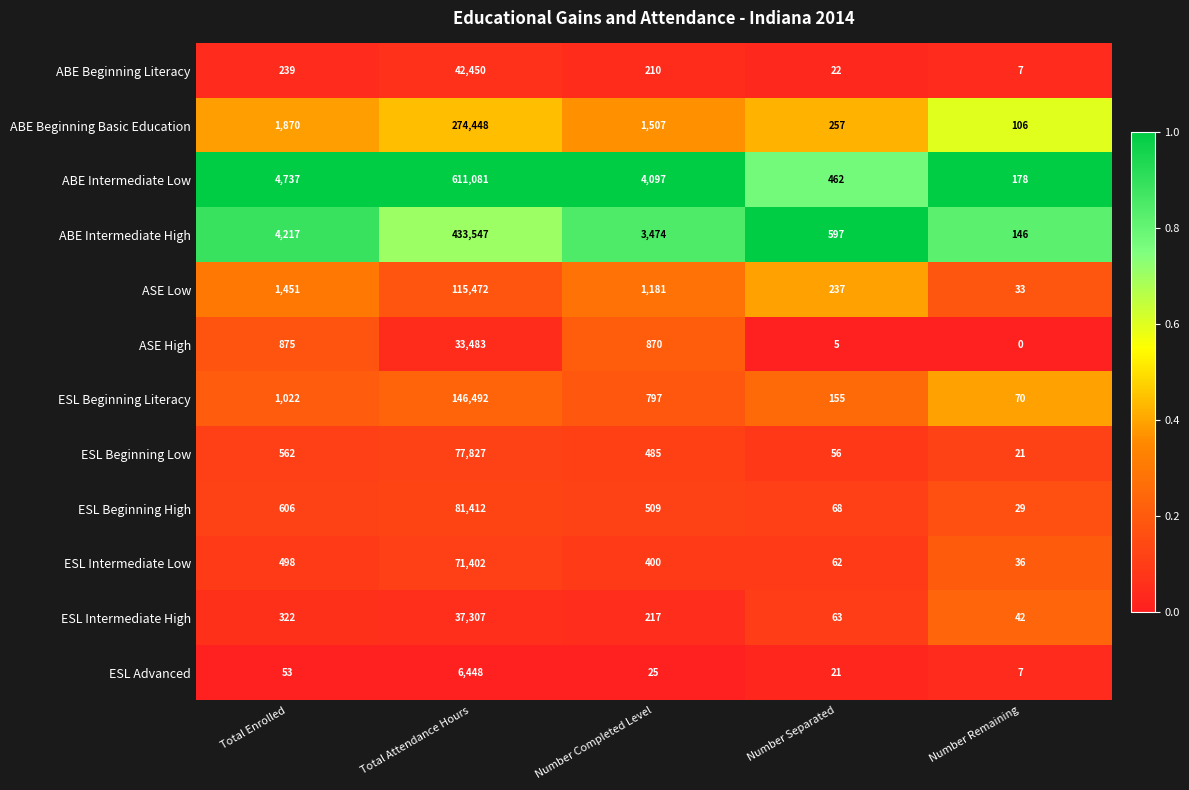

What is the greatest value displayed?

611081